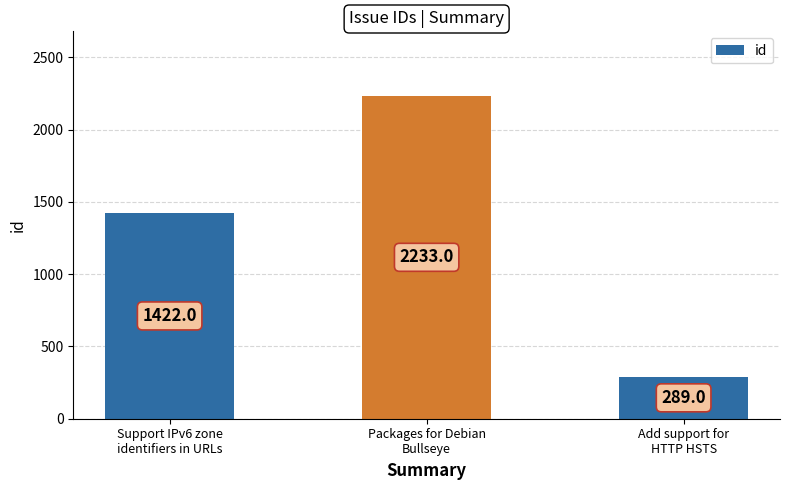

What is the change in value from Support IPv6 zone
identifiers in URLs to Packages for Debian
Bullseye?

+811